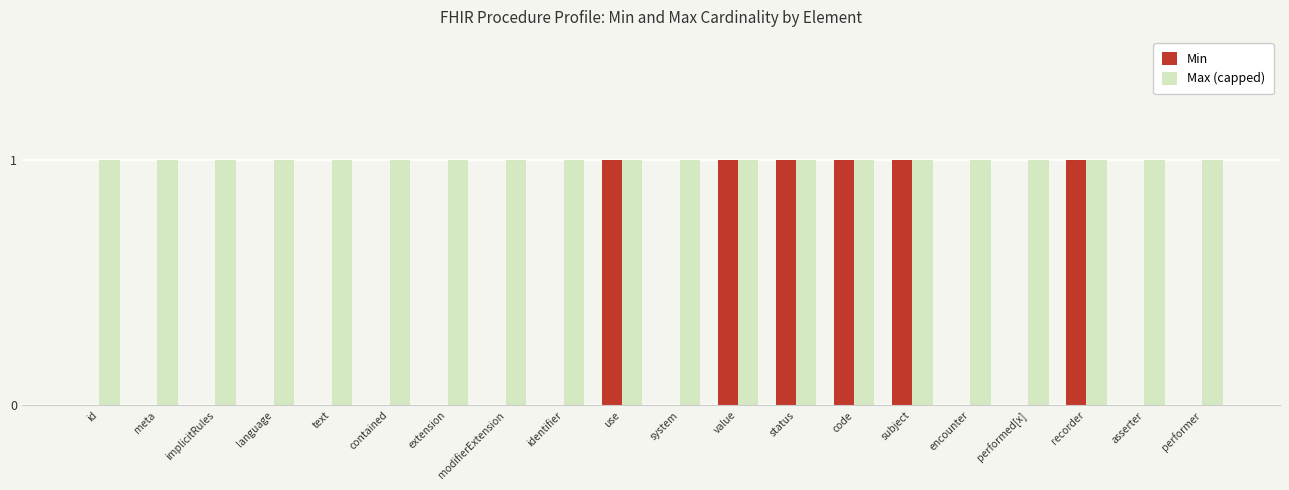

What is the total value across all series at contained?

1